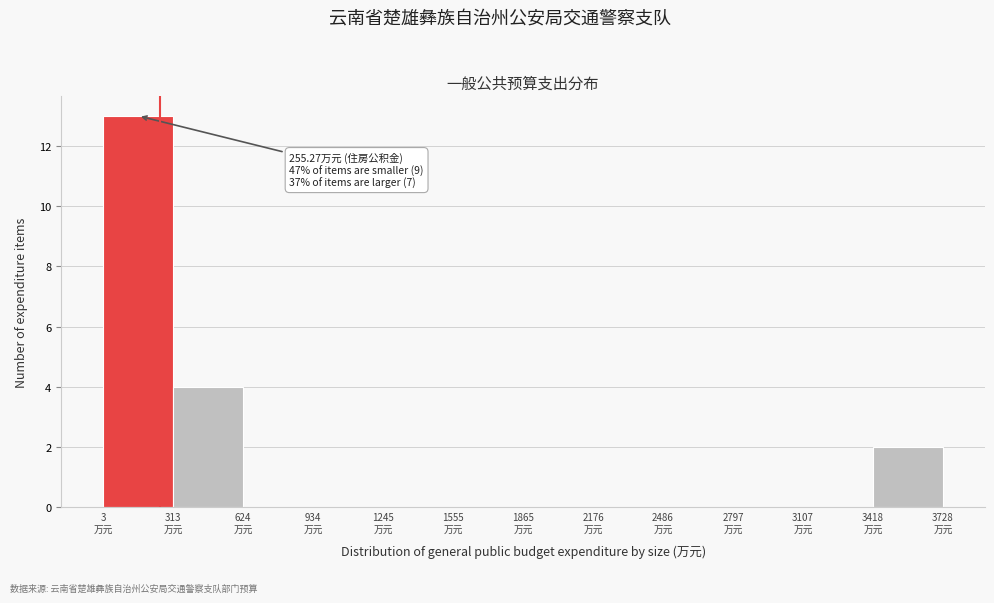

Over which range of the x-axis is the bar tallest?

0 to 300